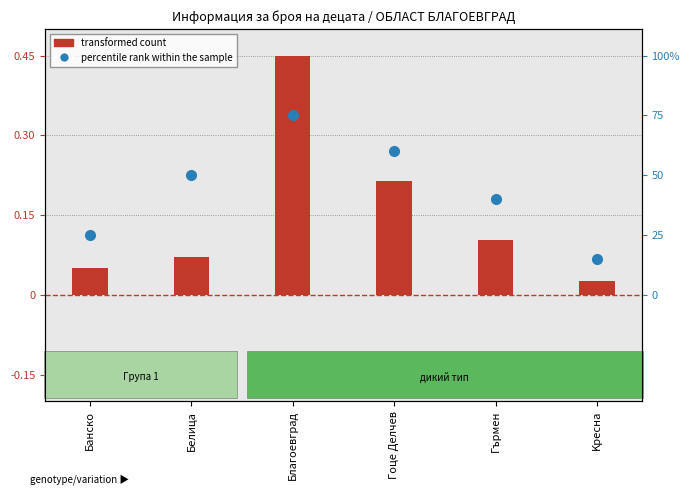

The value of transformed count at Банско is 0.0. True or false?

False